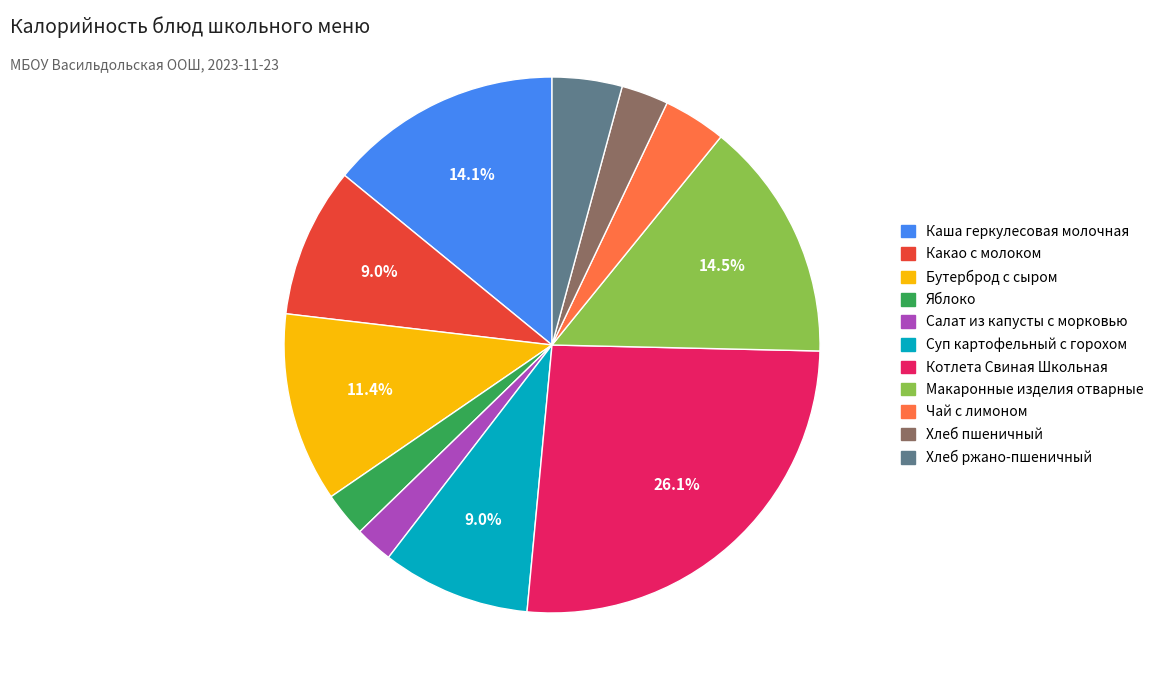

Between Чай с лимоном and Котлета Свиная Школьная, which is larger?

Котлета Свиная Школьная